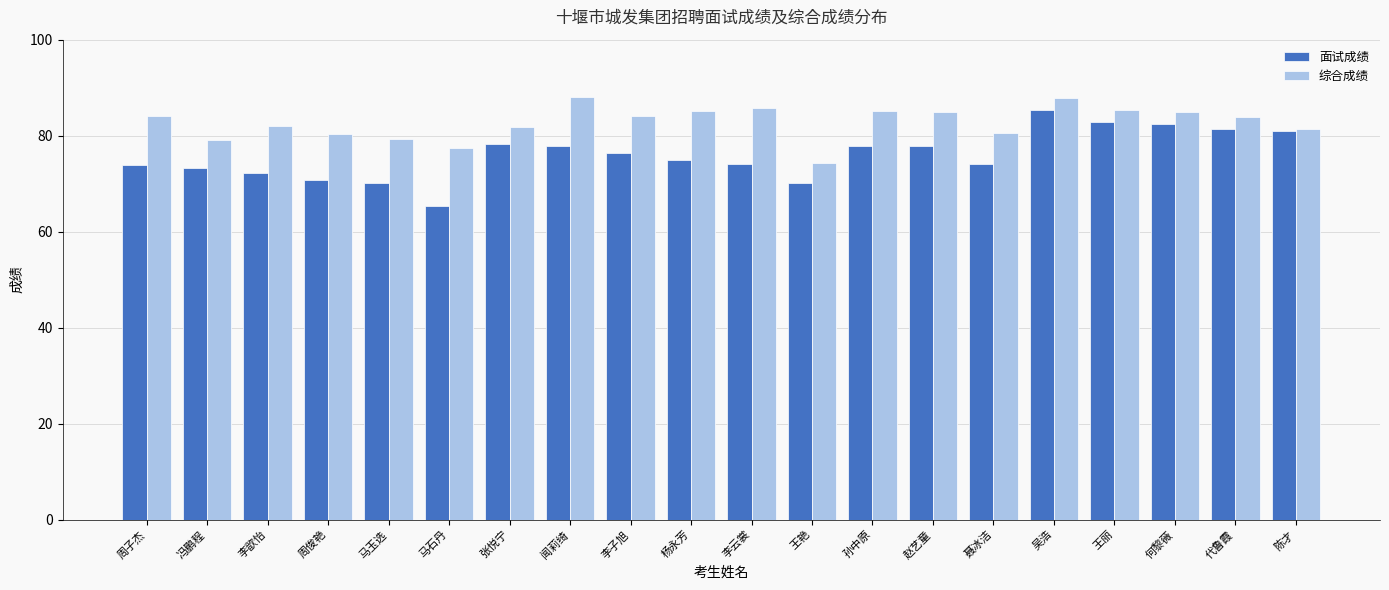

Between 冯鹏程 and 李子旭, which series saw the biggest shift?

综合成绩